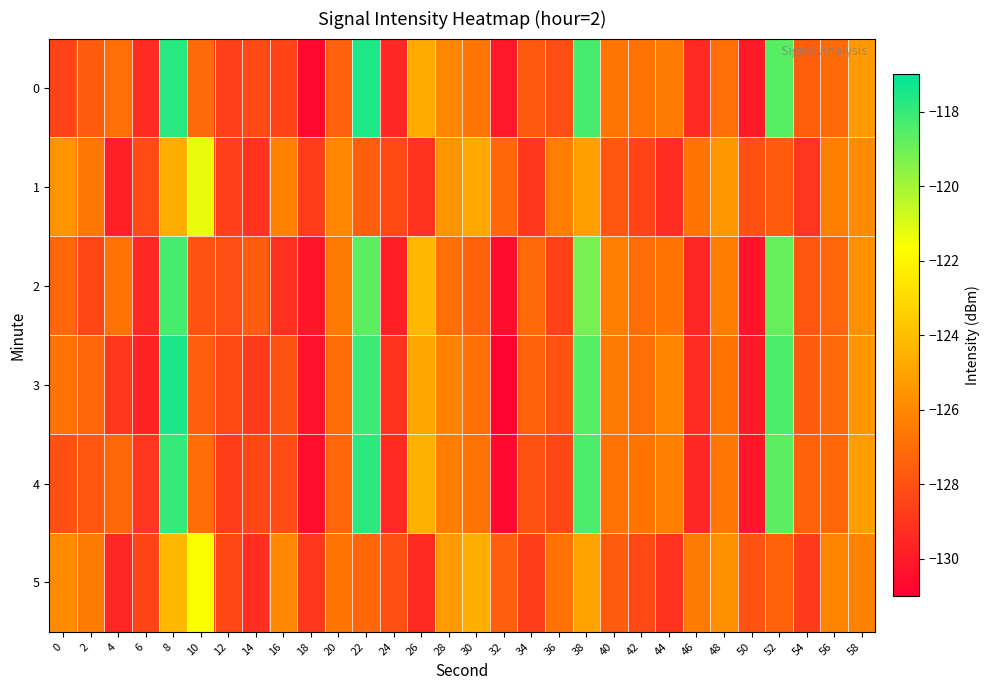

Which series has the largest total across all categories?

3